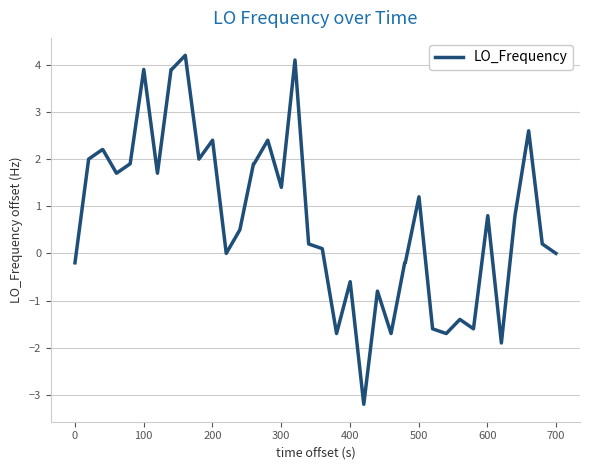

Is this an area chart (filled region under the line)?

No